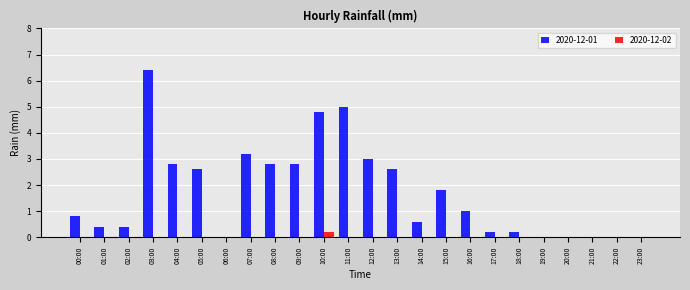

Reading right to left, list all the values displayed in this chart.

2020-12-01: 0.0	0.0	0.0	0.0	0.0	0.2	0.2	1.0	1.8	0.6	2.6	3.0	5.0	4.8	2.8	2.8	3.2	0.0	2.6	2.8	6.4	0.4	0.4	0.8
2020-12-02: 0.0	0.0	0.0	0.0	0.0	0.0	0.0	0.0	0.0	0.0	0.0	0.0	0.0	0.2	0.0	0.0	0.0	0.0	0.0	0.0	0.0	0.0	0.0	0.0